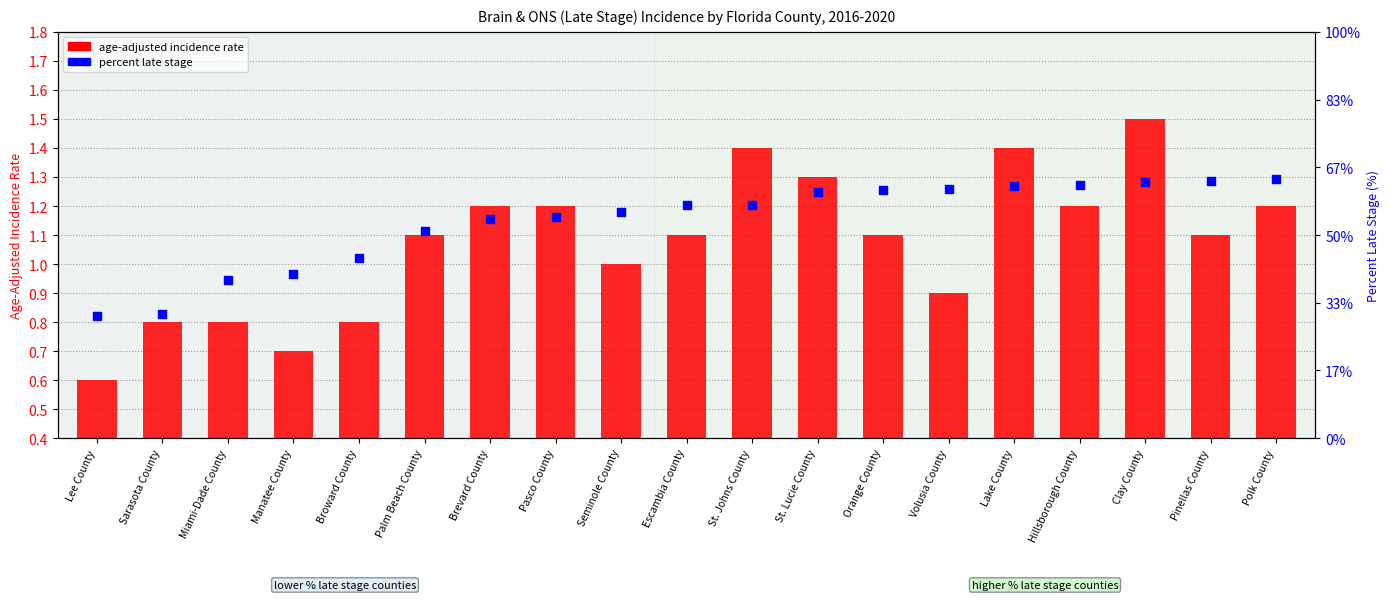

Which series has the widest spread of Y values?

percent late stage